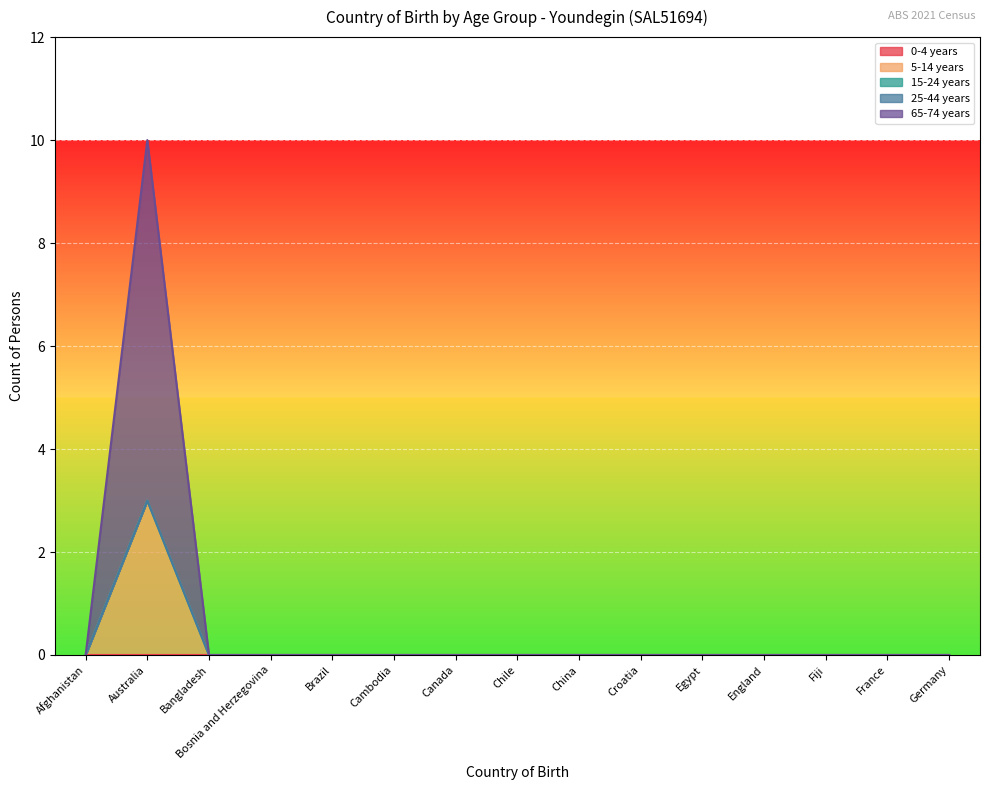

Does the chart display data point markers on the line(s)?

No